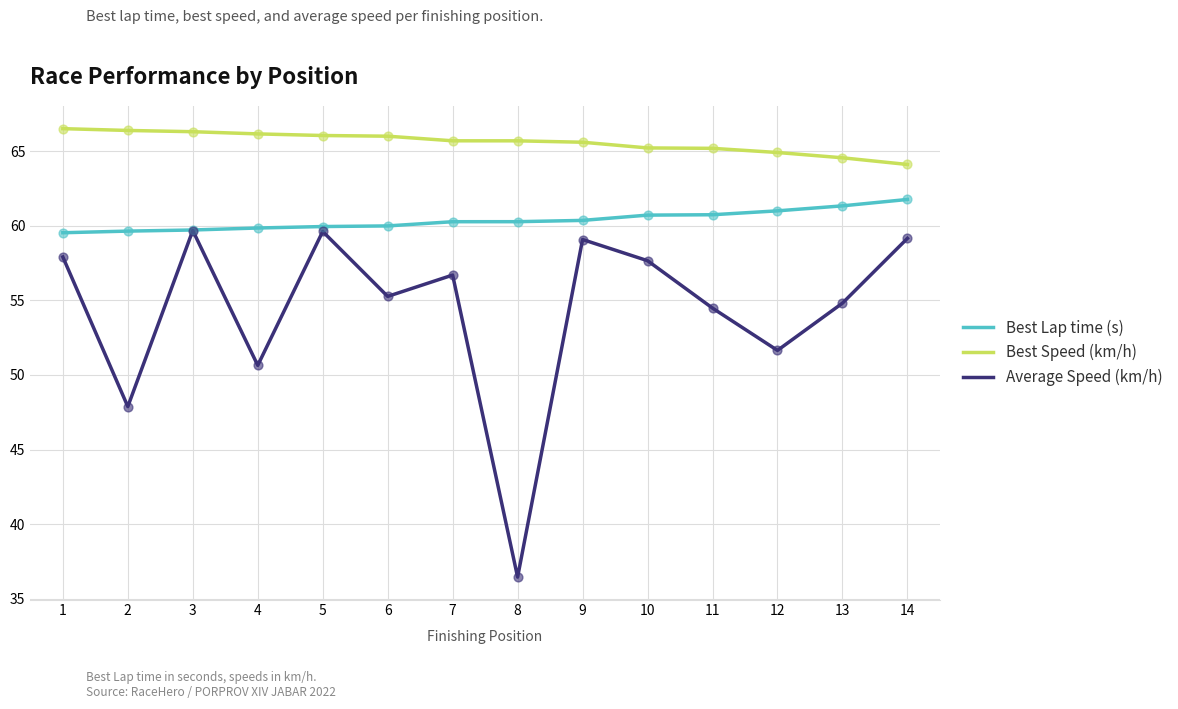

What is the total value across all series at 4?

176.7